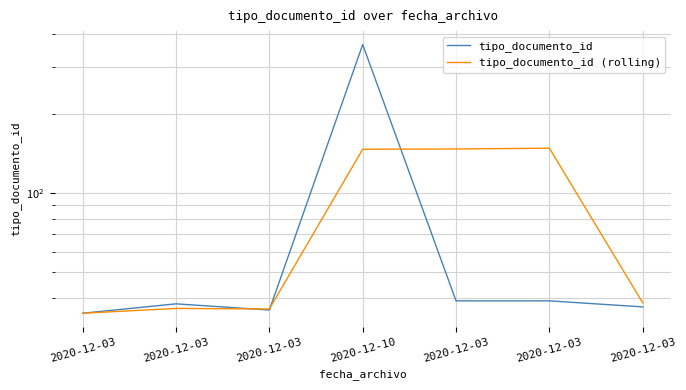

List the series in order of their overall mean, lowest first.

tipo_documento_id (rolling), tipo_documento_id